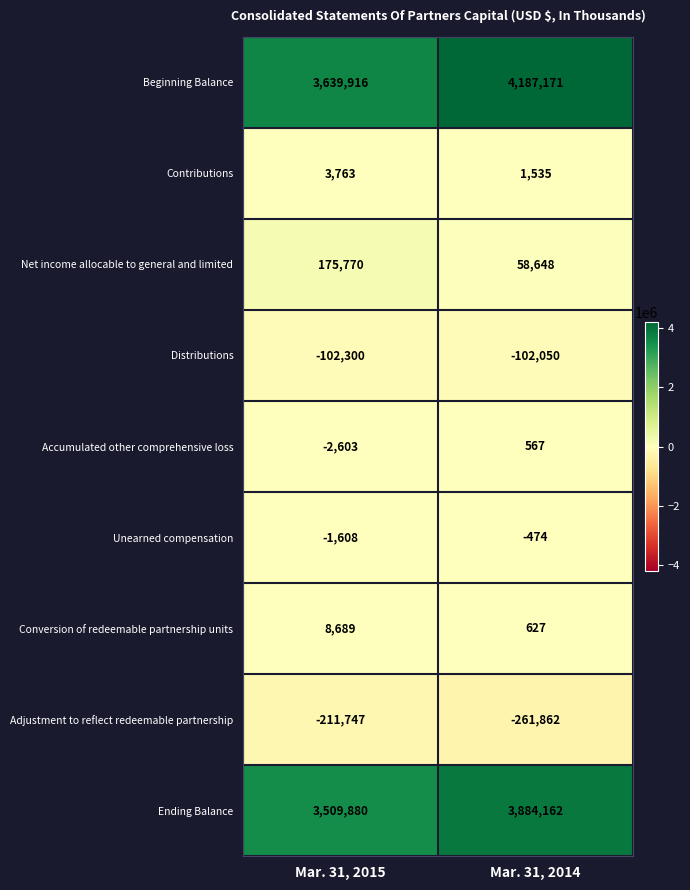

Rank the series by their maximum value, from highest to lowest.

Beginning Balance, Ending Balance, Net income allocable to general and limited, Conversion of redeemable partnership units, Contributions, Accumulated other comprehensive loss, Unearned compensation, Distributions, Adjustment to reflect redeemable partnership